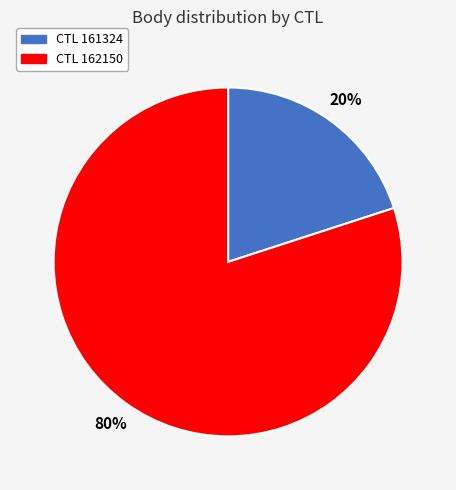

Does any single category account for the majority?

Yes